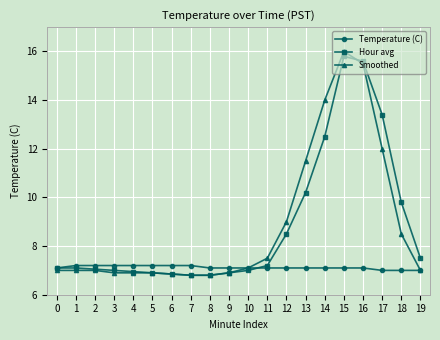

Does the chart display data point markers on the line(s)?

Yes